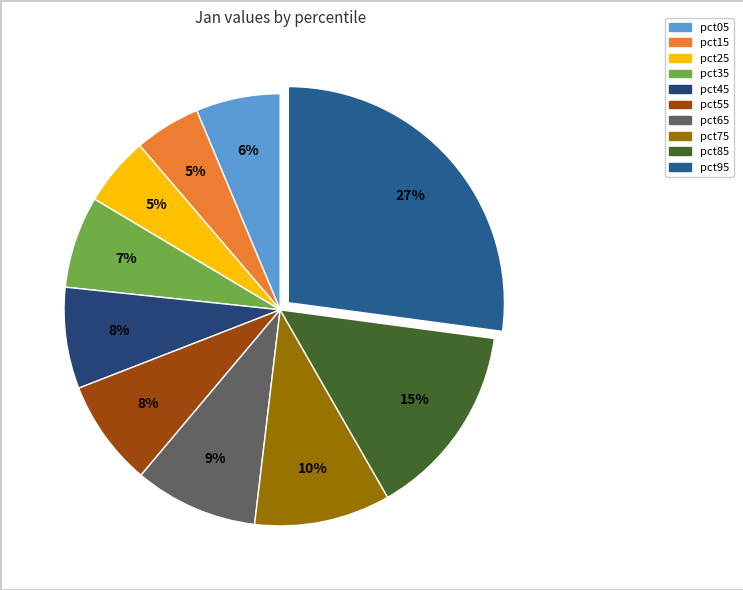

How many slices are in this pie chart?

10